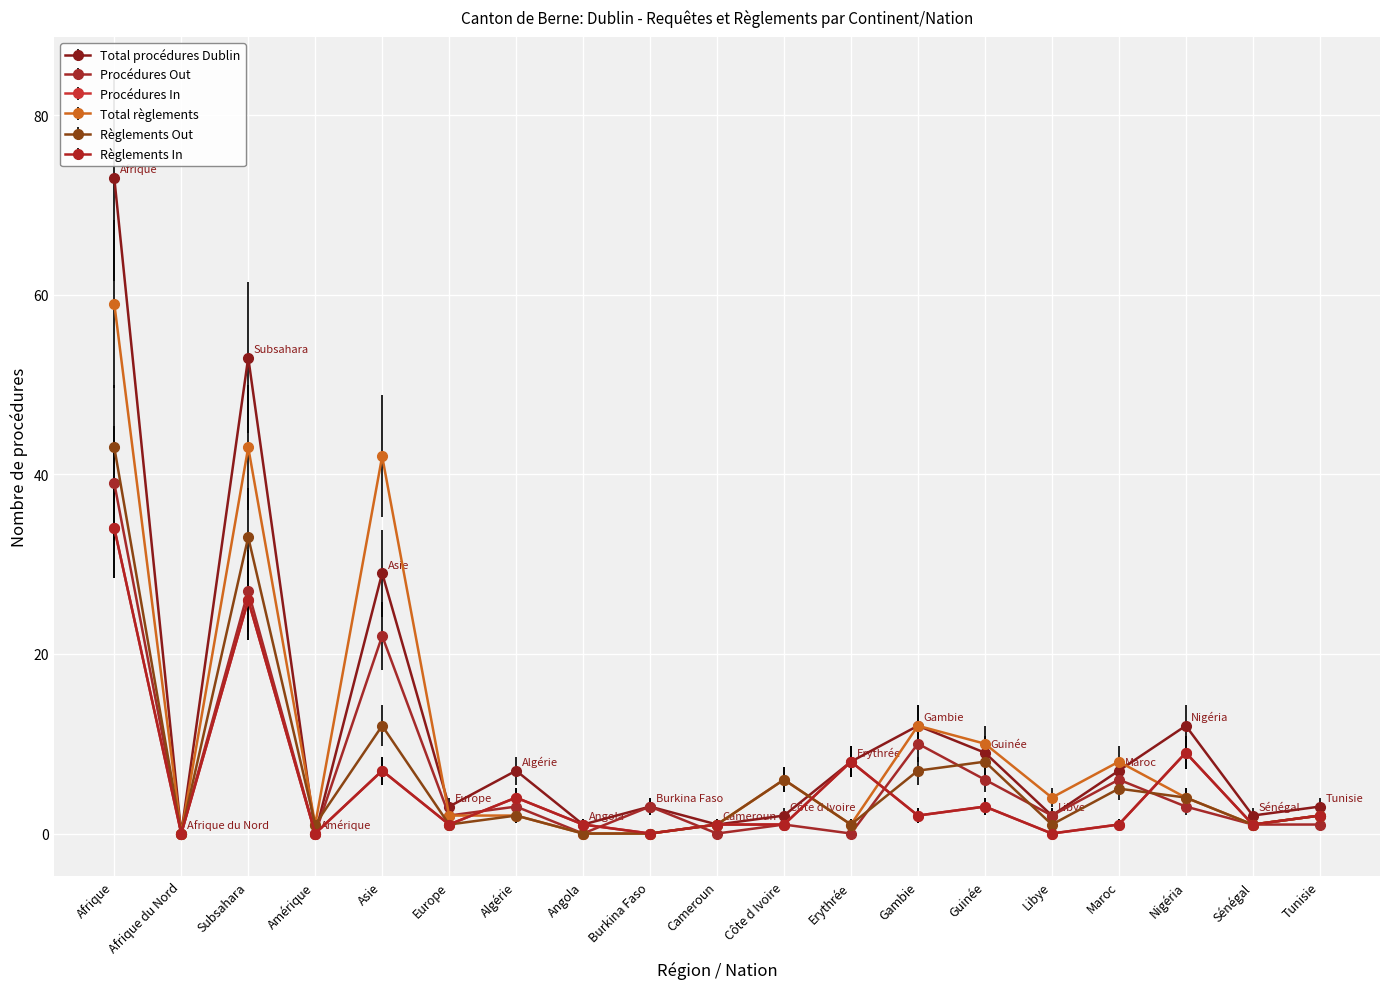

Does the chart have visible grid lines?

Yes